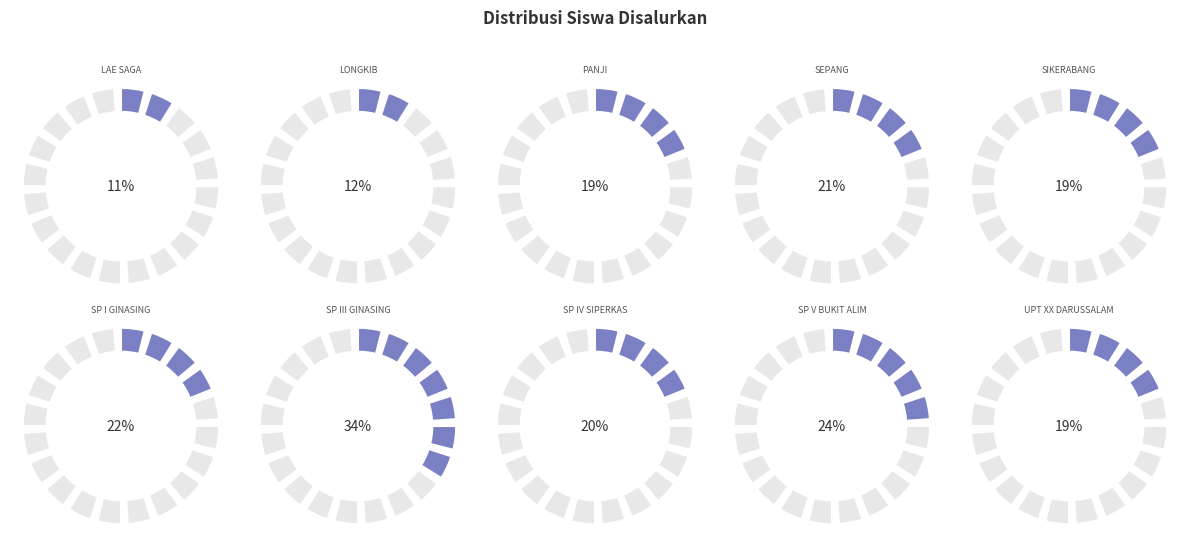

Is SD NEGERI UPT XX DARUSSALAM the majority of the pie?

No